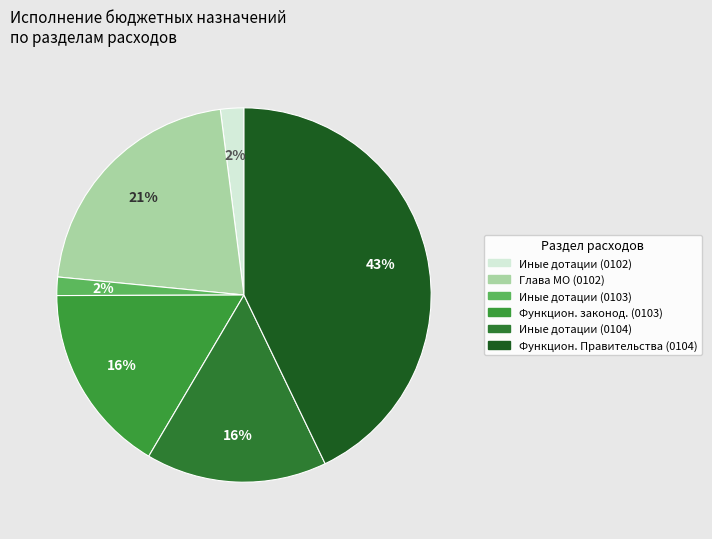

How many segments does this pie chart have?

6